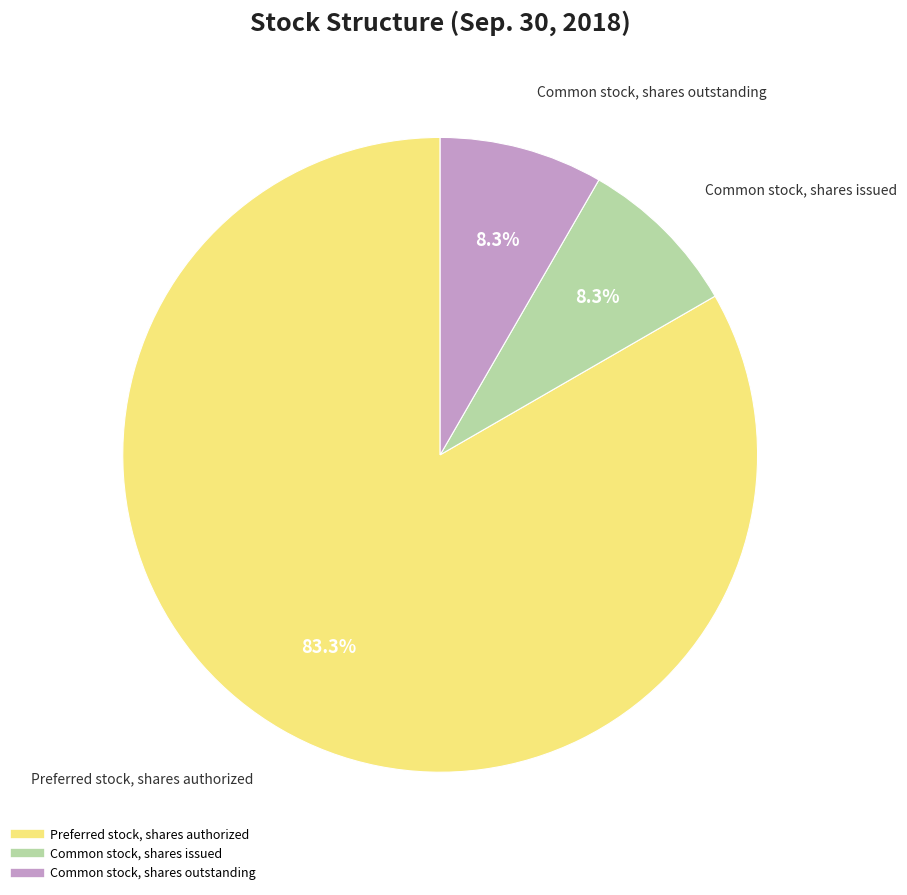

Is there a majority slice in this chart?

Yes